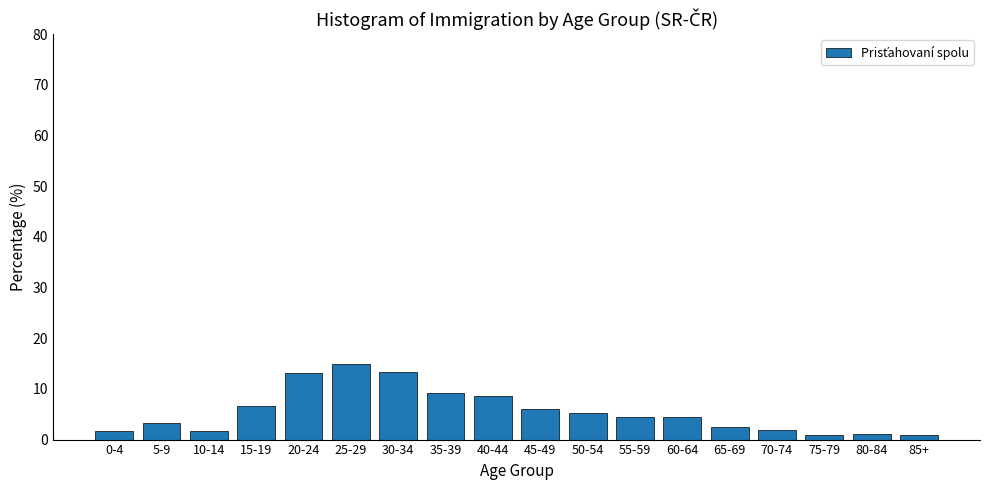

At which category does the chart reach its peak across all series?

25-29